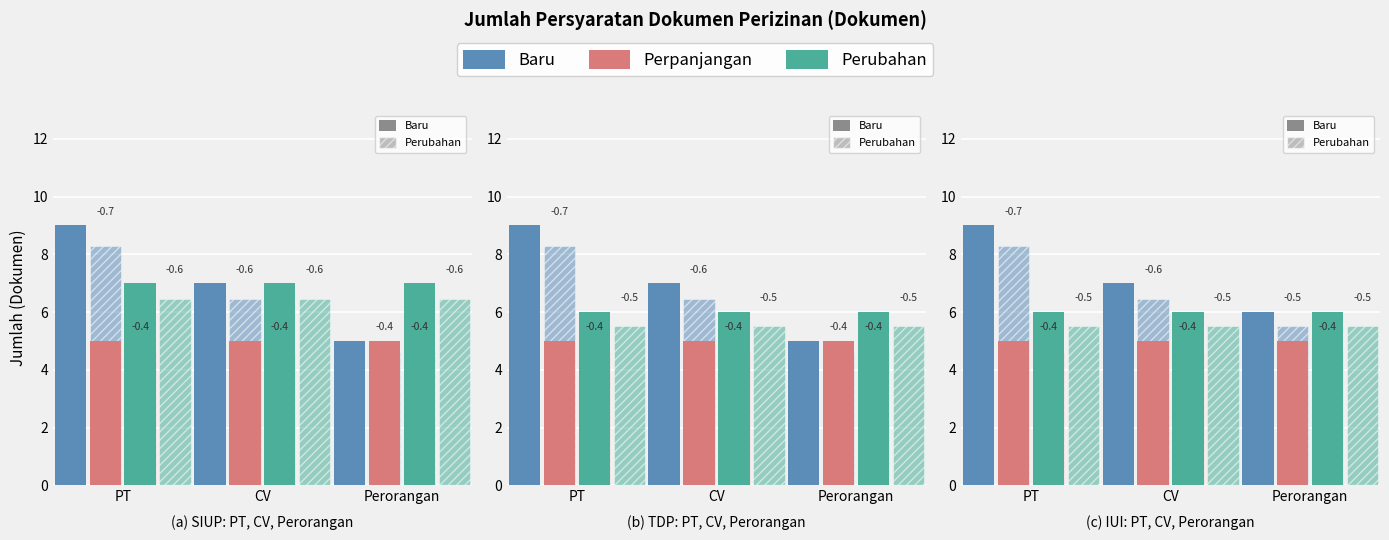

What is the sum of the Perpanjangan values at Perorangan and PT?

10